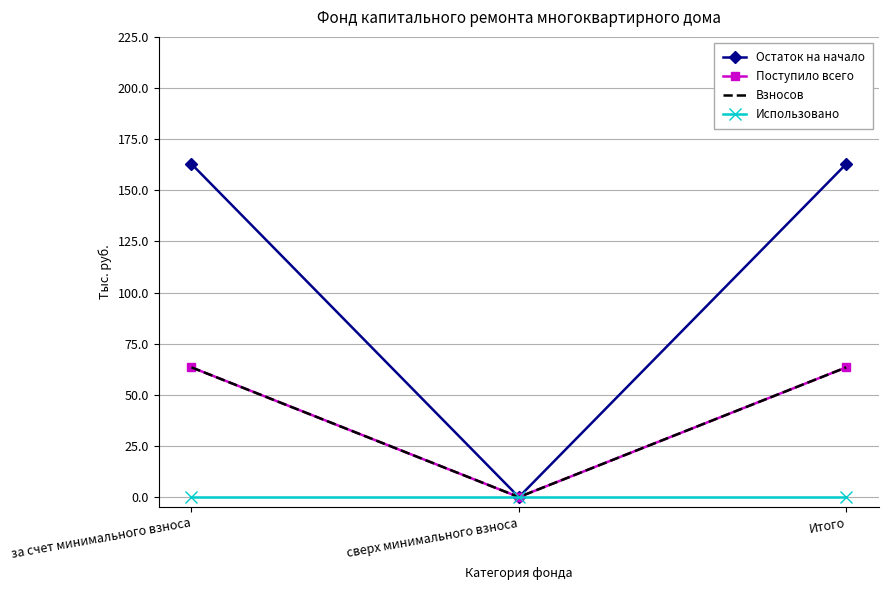

What value does the Остаток на начало series have at за счет минимального взноса?

162.9